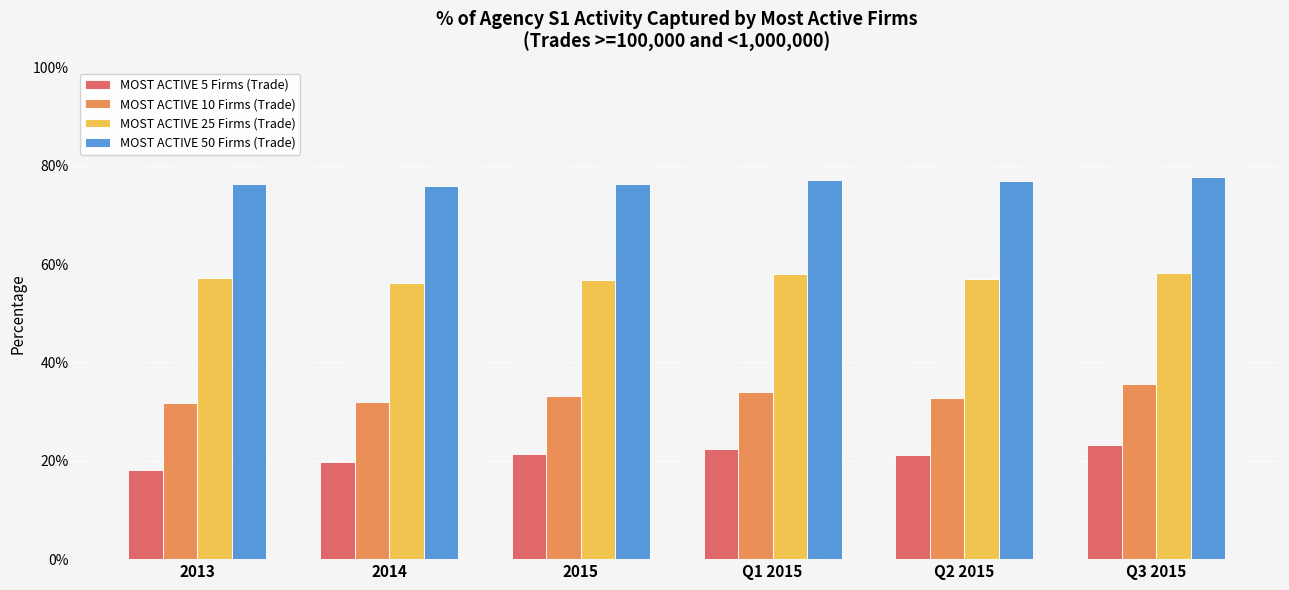

Are the bars horizontal?

No